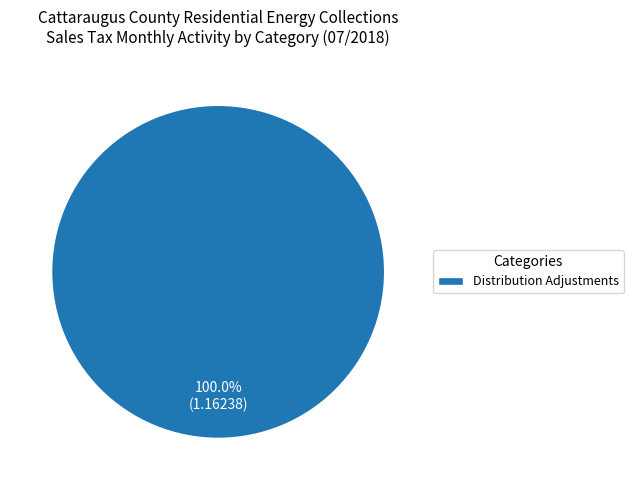

Which slice represents more than half of the pie?

Distribution Adjustments